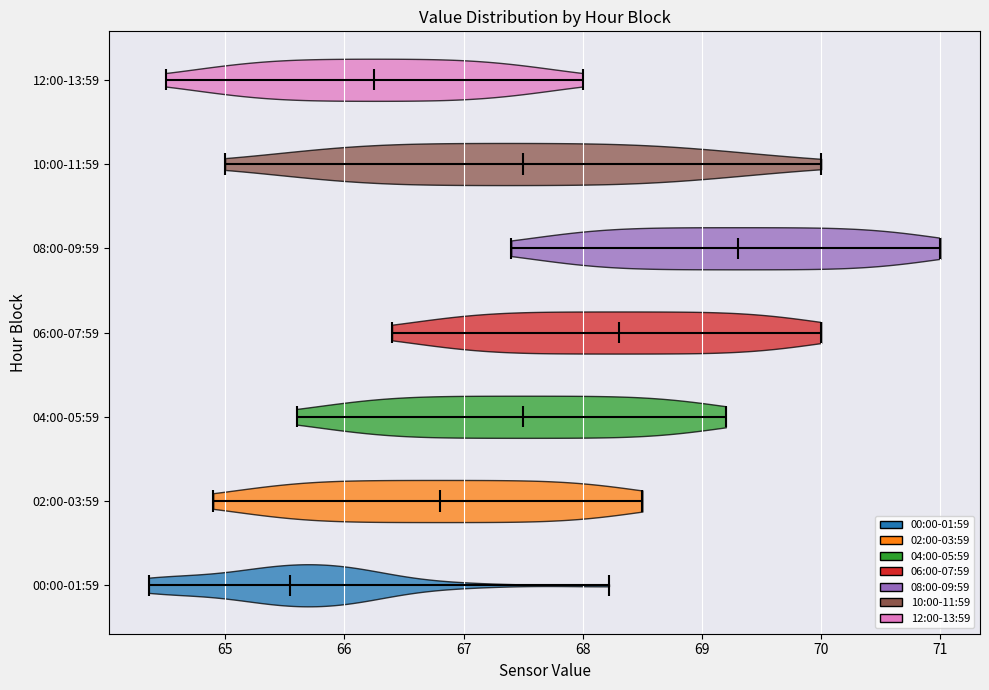

Reading bottom to top, read every violin against the x-axis: where its median line is, and the lowest and highest points it reaches. The values are not printed on the chart, so give them approximately, as read against the axis.

00:00-01:59: median line 65.5, lowest point 64.4, highest point 68.2
02:00-03:59: median line 66.8, lowest point 64.9, highest point 68.5
04:00-05:59: median line 67.5, lowest point 65.6, highest point 69.2
06:00-07:59: median line 68.3, lowest point 66.4, highest point 70.0
08:00-09:59: median line 69.3, lowest point 67.4, highest point 71.0
10:00-11:59: median line 67.5, lowest point 65.0, highest point 70.0
12:00-13:59: median line 66.3, lowest point 64.5, highest point 68.0